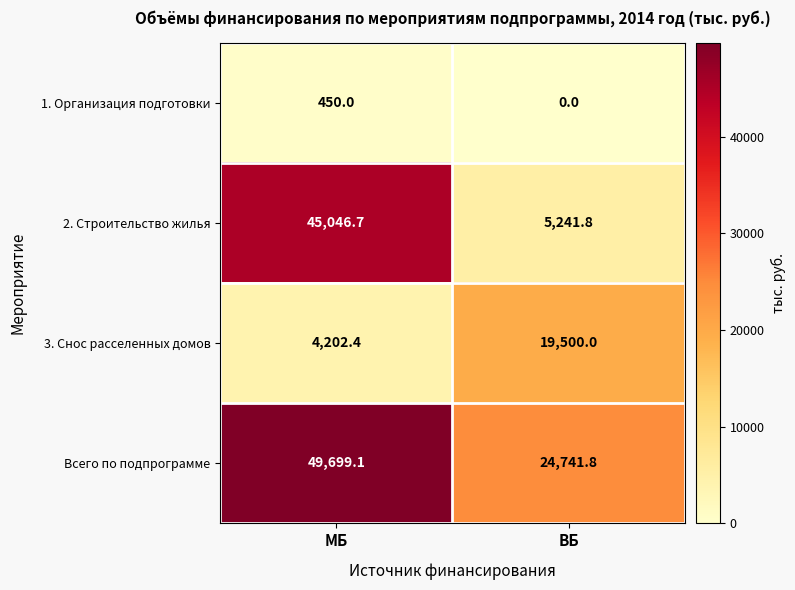

Reading left to right, extract all data points from this chart.

1. Организация подготовки: МБ=450.0	ВБ=0.0
2. Строительство жилья: МБ=45046.7	ВБ=5241.8
3. Снос расселенных домов: МБ=4202.4	ВБ=19500.0
Всего по подпрограмме: МБ=49699.1	ВБ=24741.8